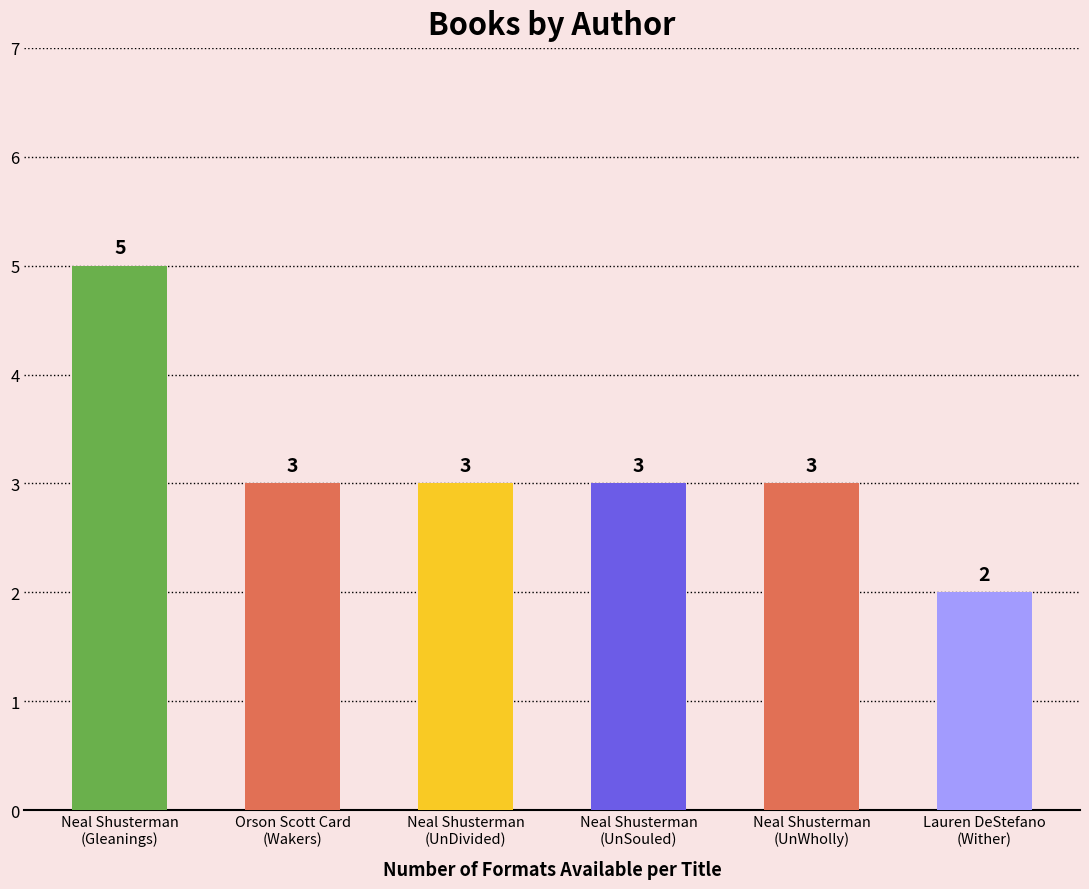

Approximately how many times larger is the value at Neal Shusterman
(UnWholly) compared to Neal Shusterman
(UnDivided)?

1.0